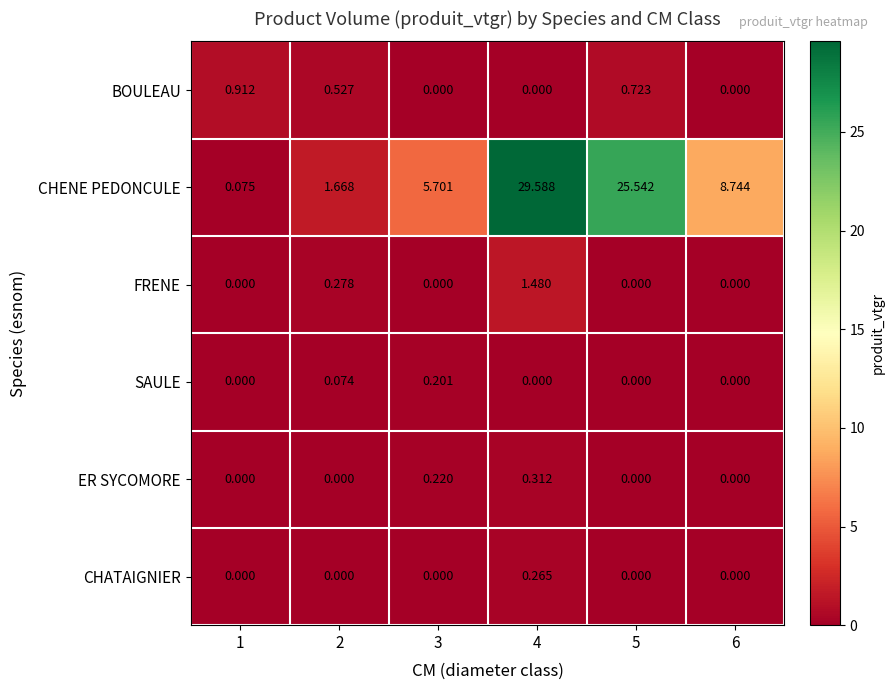

Which series has the largest total across all categories?

CHENE PEDONCULE